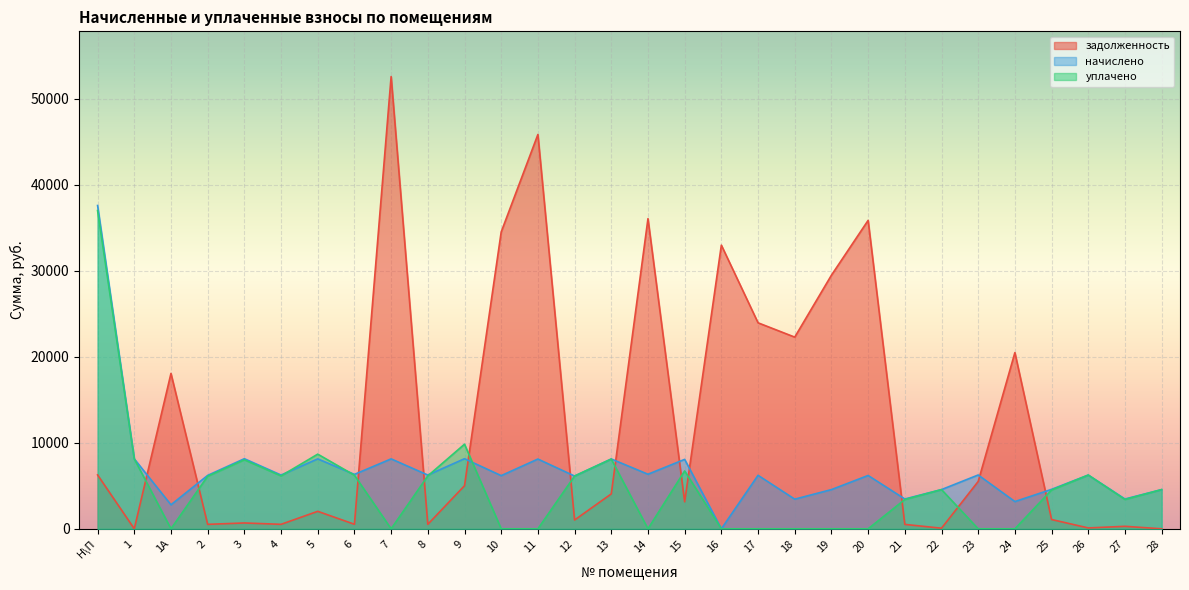

Rank the series by their maximum value, from lowest to highest.

уплачено, начислено, задолженность